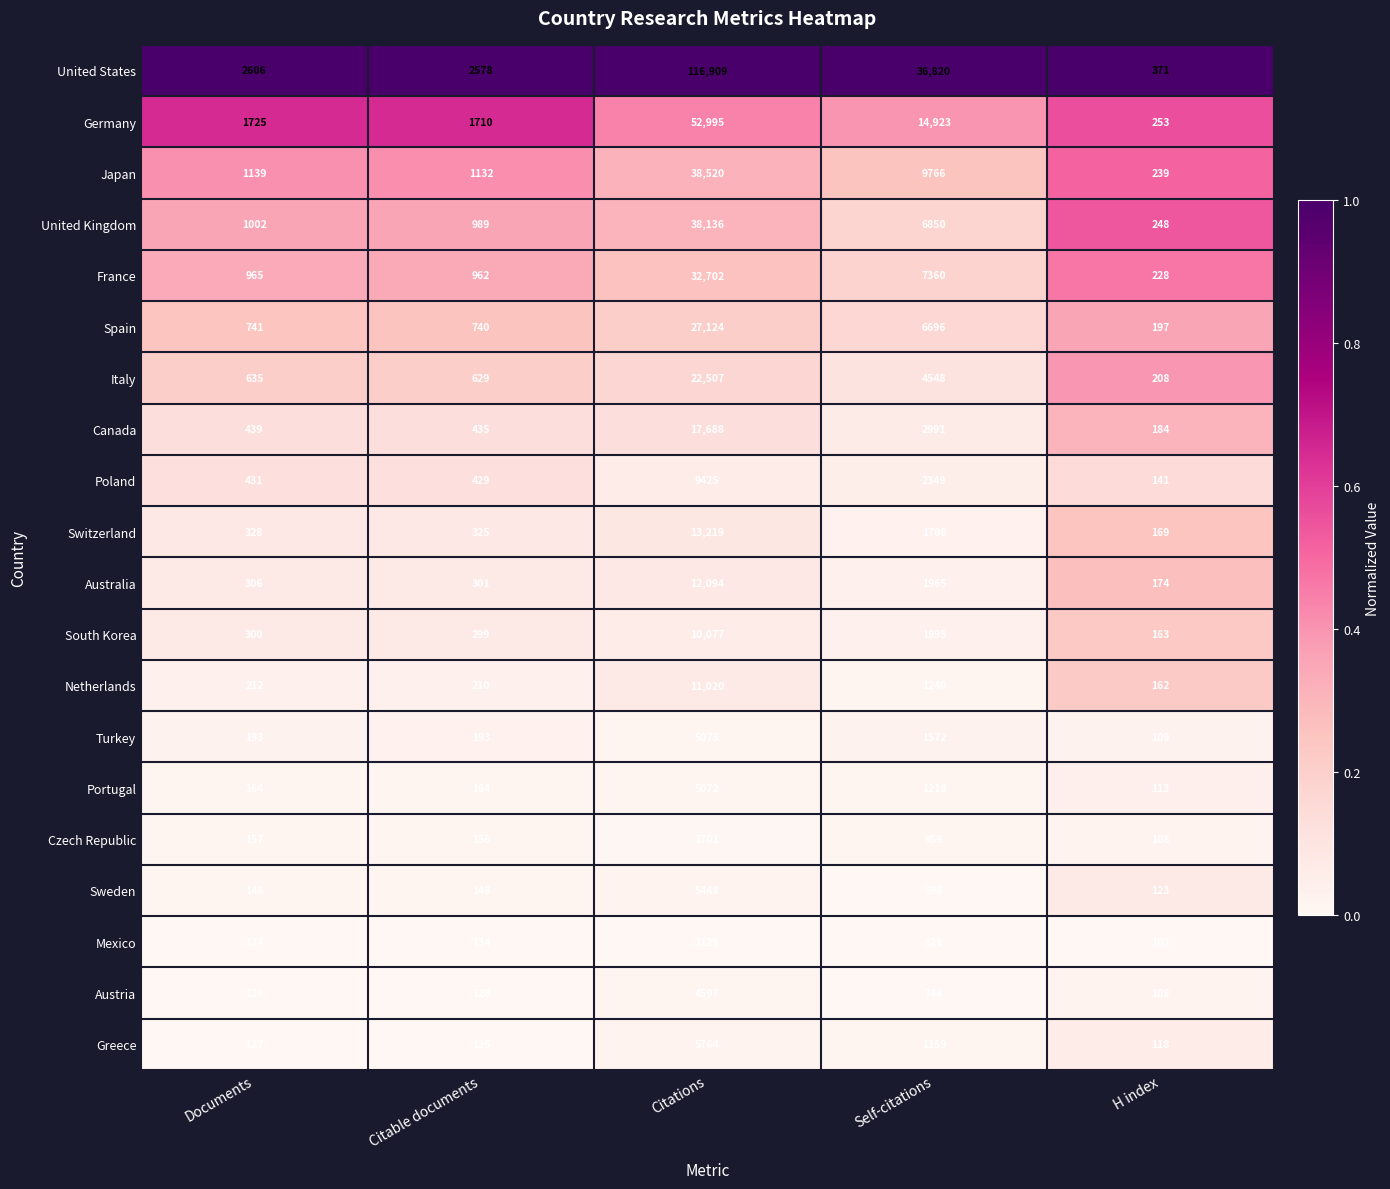

What is the lowest value of the Germany series?

253